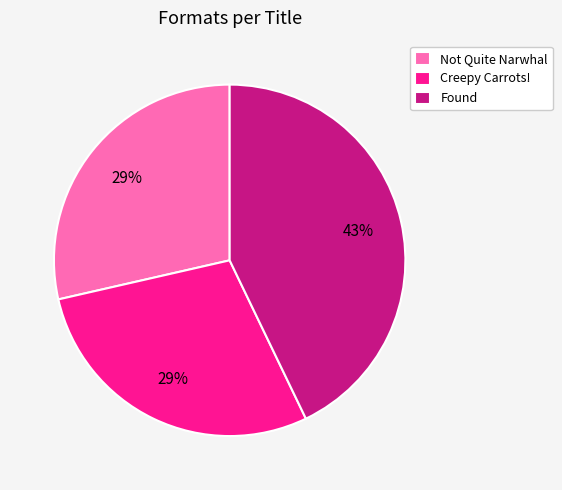

Approximately how many times larger is the value at Not Quite Narwhal compared to Found?

0.7